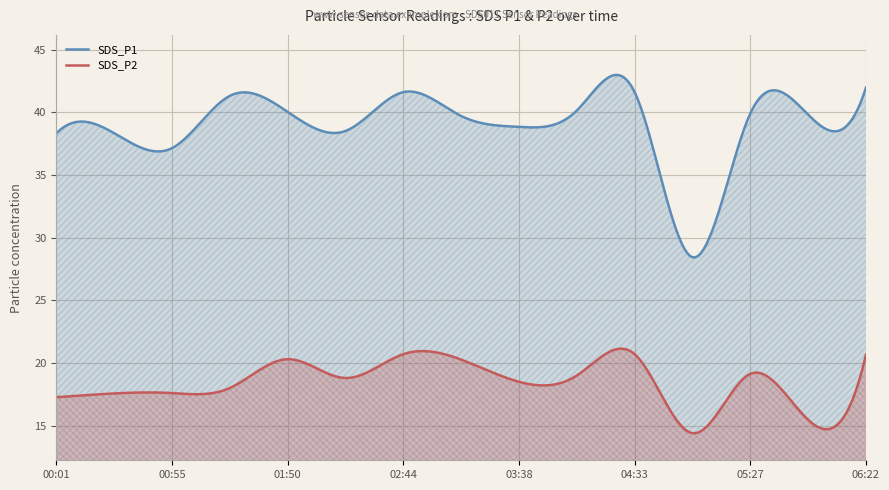

What value does the SDS_P1 series have at 2022/12/21 02:44?

41.6